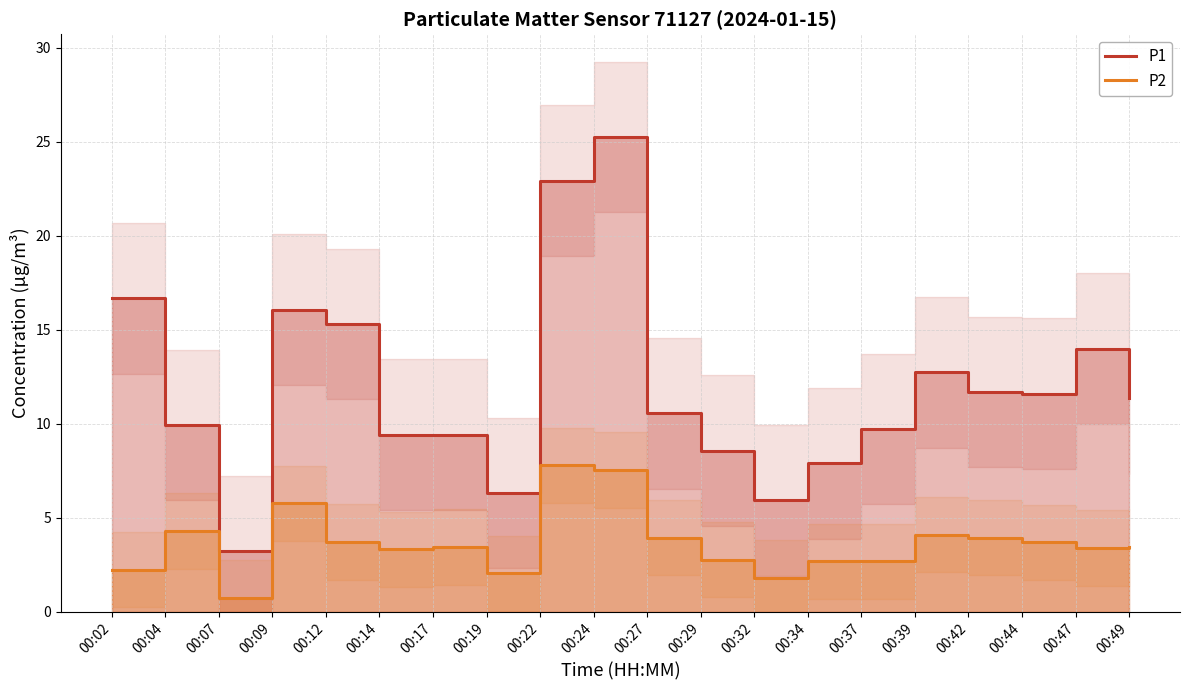

At which label does P2 reach its minimum?

00:07